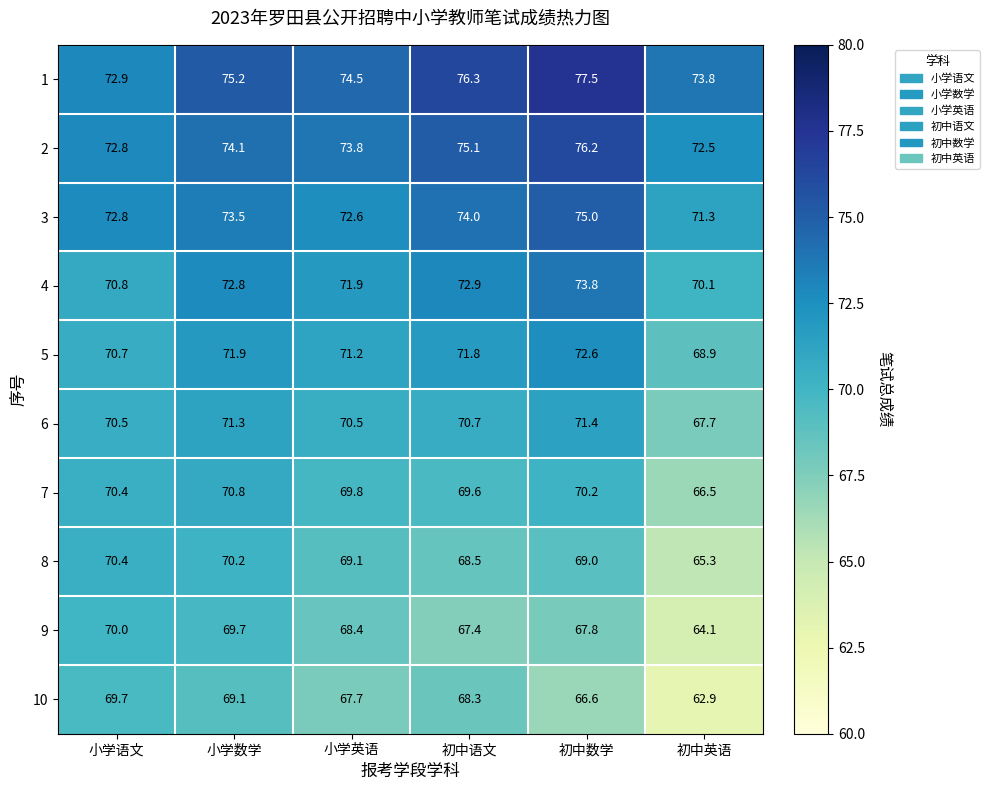

Which category has the highest value in the 2 series?

初中数学